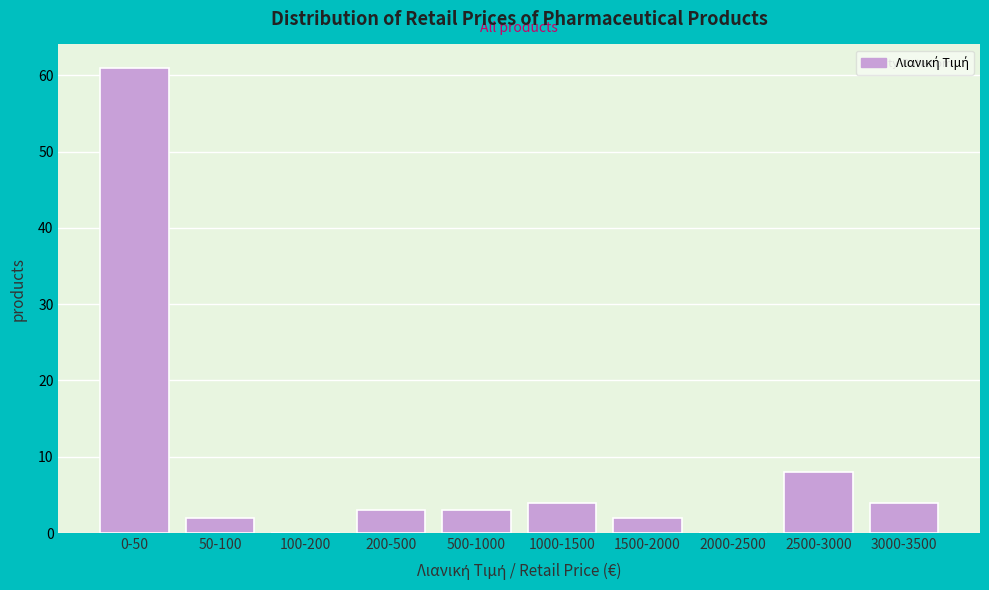

Reading left to right, what are all the values shown in this chart?

0-50=61	50-100=2	100-200=0	200-500=3	500-1000=3	1000-1500=4	1500-2000=2	2000-2500=0	2500-3000=8	3000-3500=4